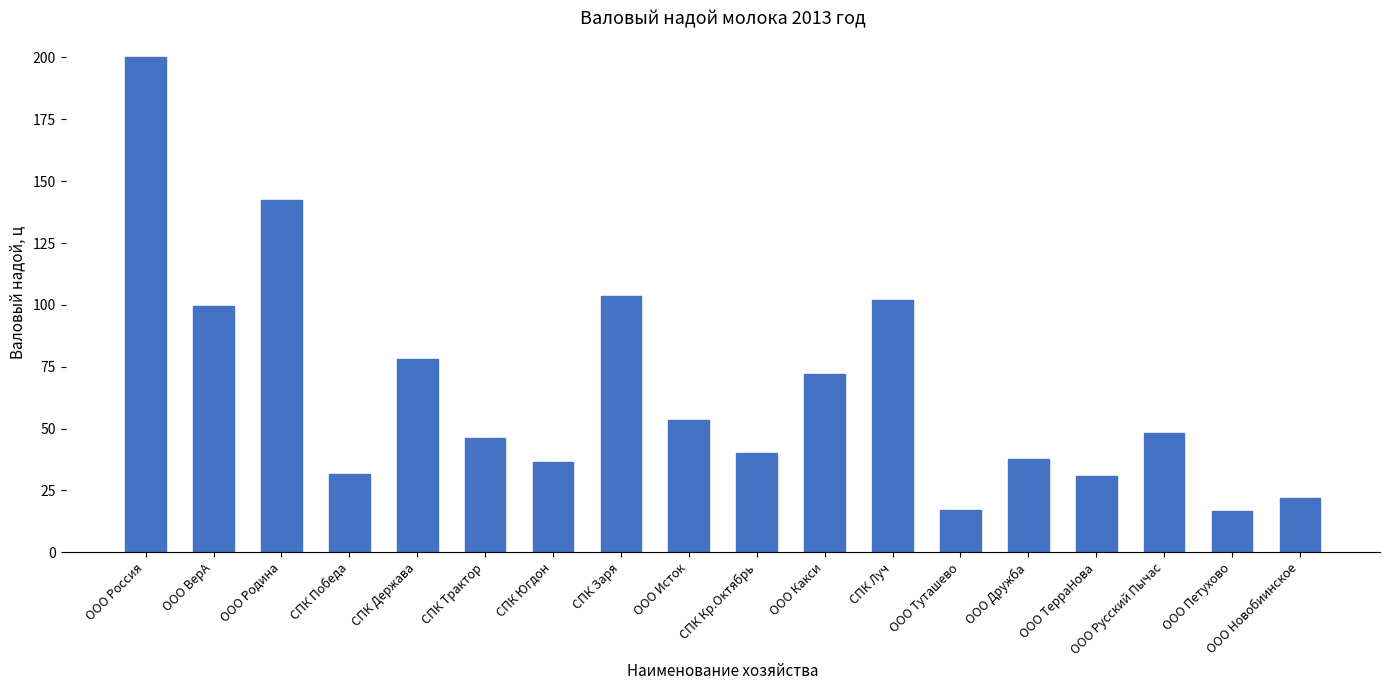

Where does the data first go above 48?

ООО Россия